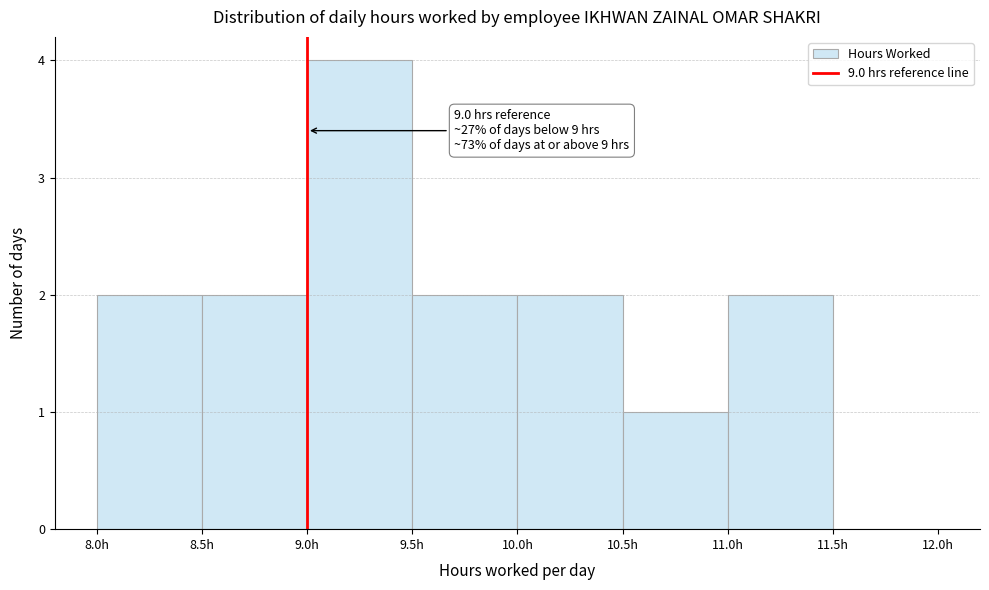

Which range on the x-axis has the tallest bar?

9.0 to 9.5